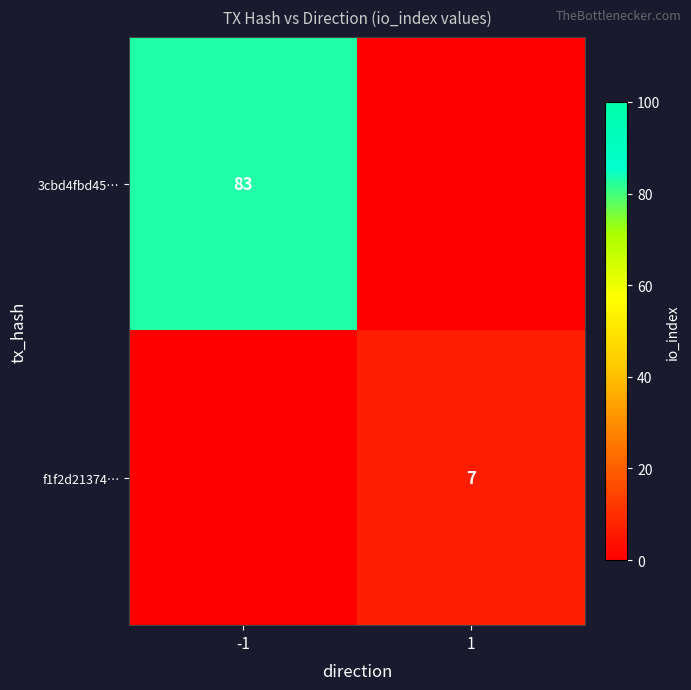

The value of 3cbd4fbd45… at -1 is 83. True or false?

True